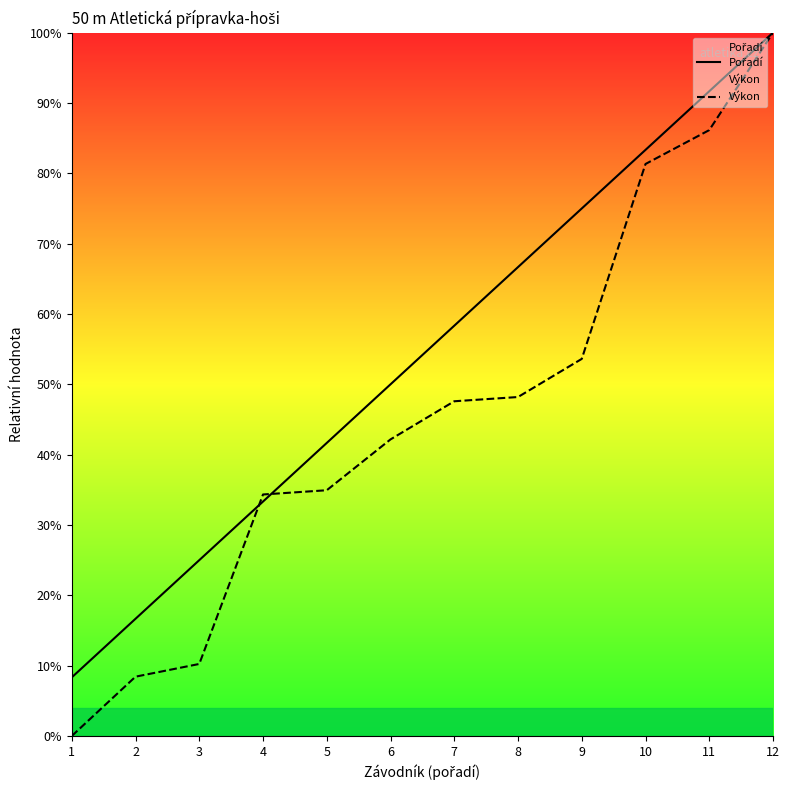

What is the total value across all series at 3?

35.2